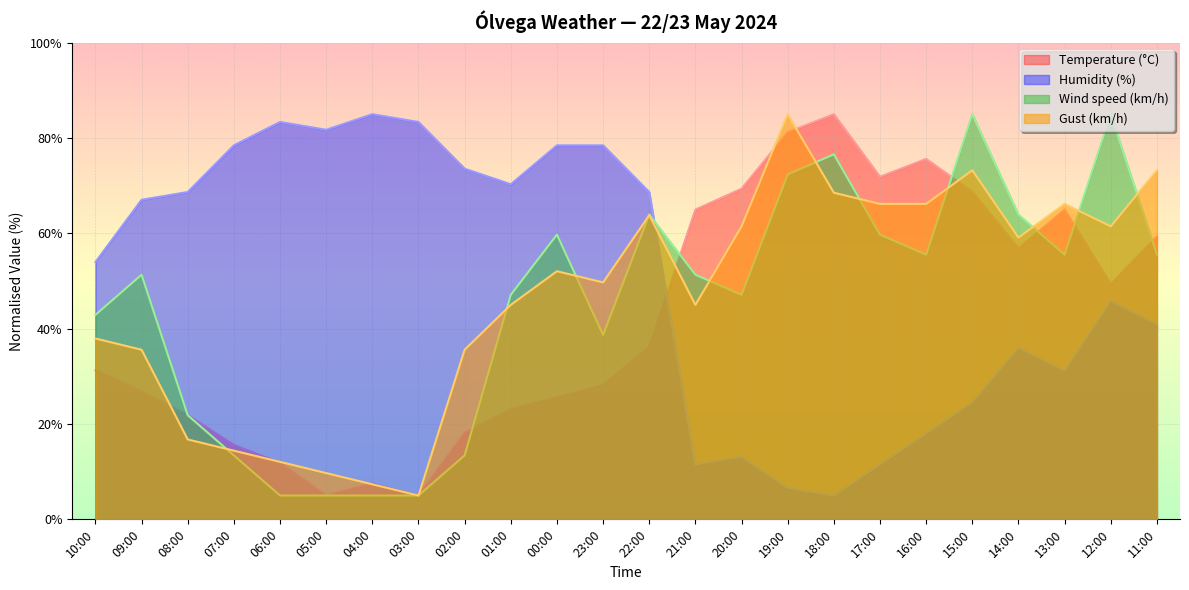

How many times do Gust (km/h) and Humidity (%) cross each other?

1